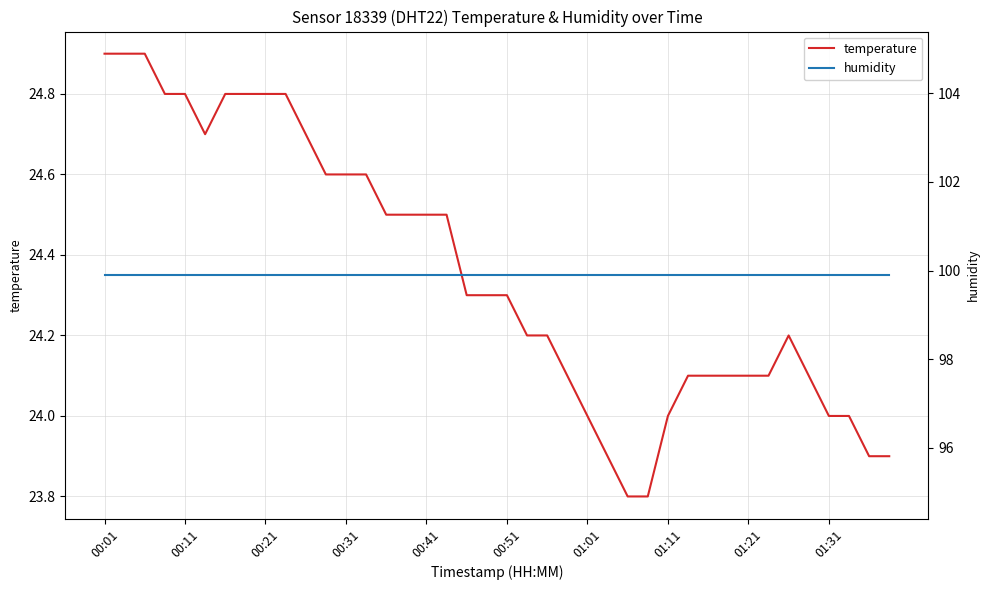

True or false: temperature has a value of 35.6 at 01:21.

False